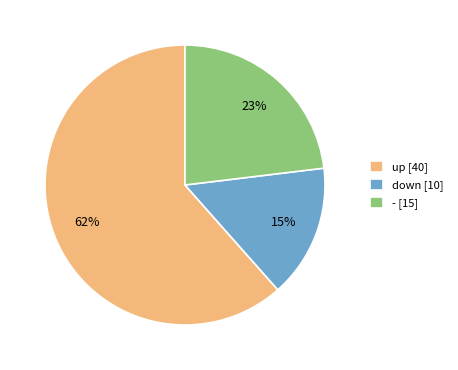

To the nearest percent, what is the average slice percentage?

33%